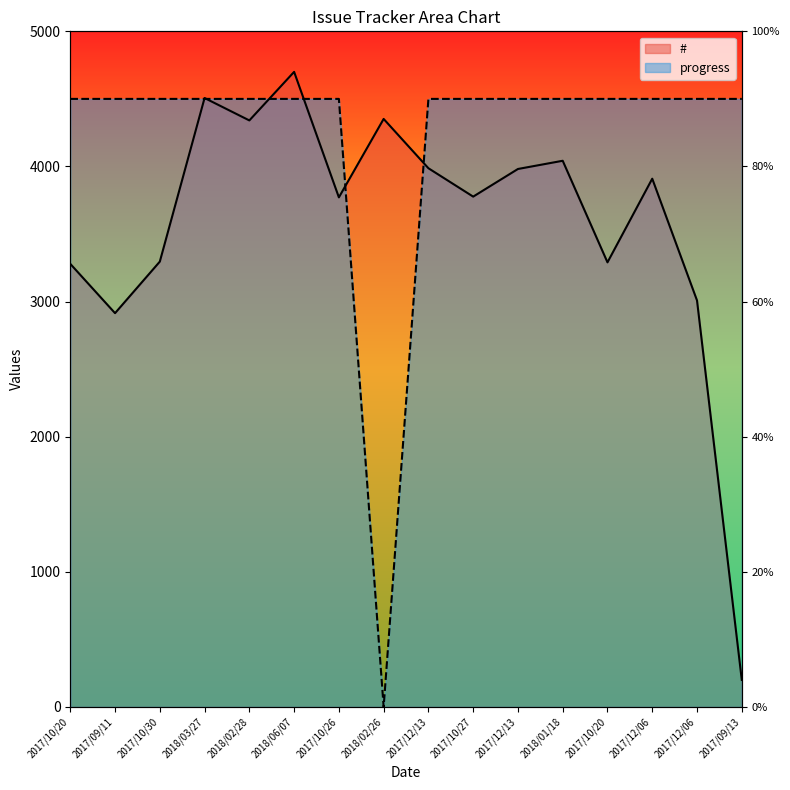

Reading left to right, list all the values displayed in this chart.

#: 2017/10/20=3279.2	2017/09/11=2914.4	2017/10/30=3295.8	2018/03/27=4506.5	2018/02/28=4340.7	2018/06/07=4700.0	2017/10/26=3771.3	2018/02/26=4351.7	2017/12/13=3986.9	2017/10/27=3776.8	2017/12/13=3981.3	2018/01/18=4042.1	2017/10/20=3290.3	2017/12/06=3909.5	2017/12/06=3008.4	2017/09/13=200.0
progress: 2017/10/20=4500.0	2017/09/11=4500.0	2017/10/30=4500.0	2018/03/27=4500.0	2018/02/28=4500.0	2018/06/07=4500.0	2017/10/26=4500.0	2018/02/26=0.0	2017/12/13=4500.0	2017/10/27=4500.0	2017/12/13=4500.0	2018/01/18=4500.0	2017/10/20=4500.0	2017/12/06=4500.0	2017/12/06=4500.0	2017/09/13=4500.0